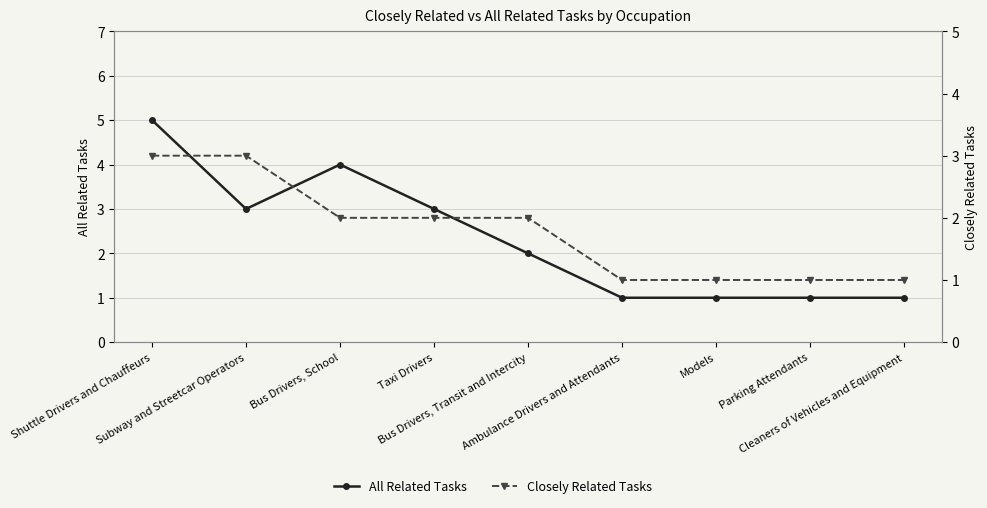

Where does the Closely Related Tasks series first go above 2?

Shuttle Drivers and Chauffeurs